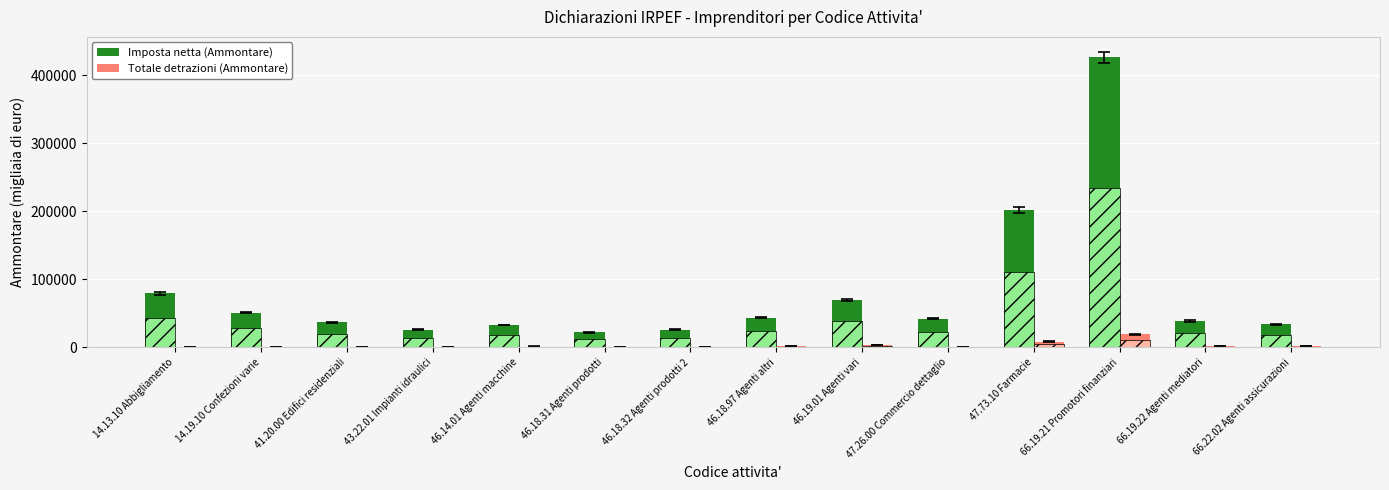

Rank the categories by Imposta netta (Ammontare) value from lowest to highest.

46.18.31 Agenti prodotti, 46.18.32 Agenti prodotti 2, 43.22.01 Impianti idraulici, 46.14.01 Agenti macchine, 66.22.02 Agenti assicurazioni, 41.20.00 Edifici residenziali, 66.19.22 Agenti mediatori, 47.26.00 Commercio dettaglio, 46.18.97 Agenti altri, 14.19.10 Confezioni varie, 46.19.01 Agenti vari, 14.13.10 Abbigliamento, 47.73.10 Farmacie, 66.19.21 Promotori finanziari